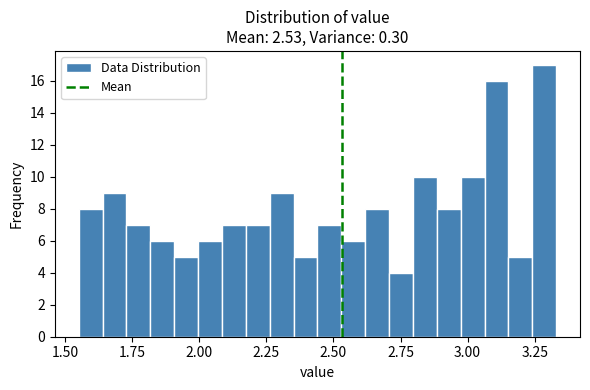

Read against the x-axis, roughly where is the centre of the tallest bar?

3.30